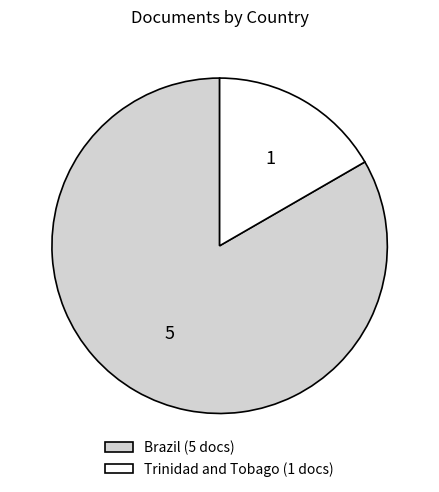

Does any single category account for the majority?

Yes